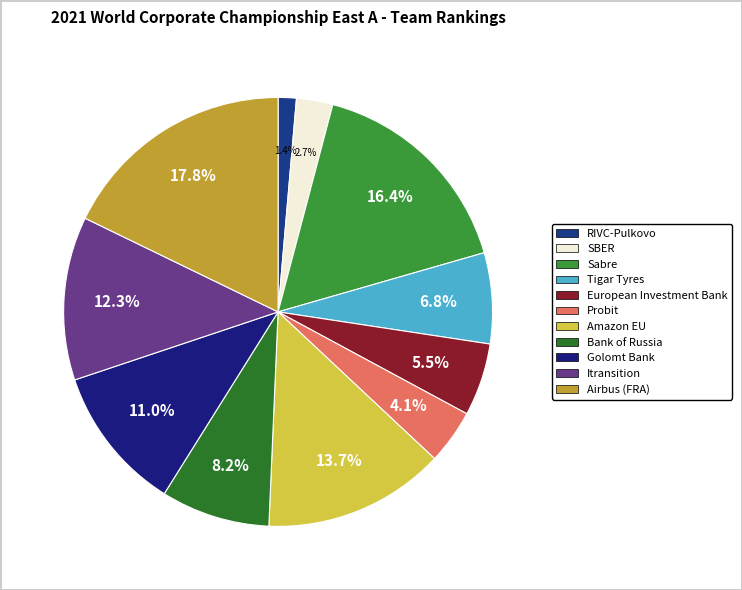

The Airbus (FRA) slice represents 33% of the pie. True or false?

False